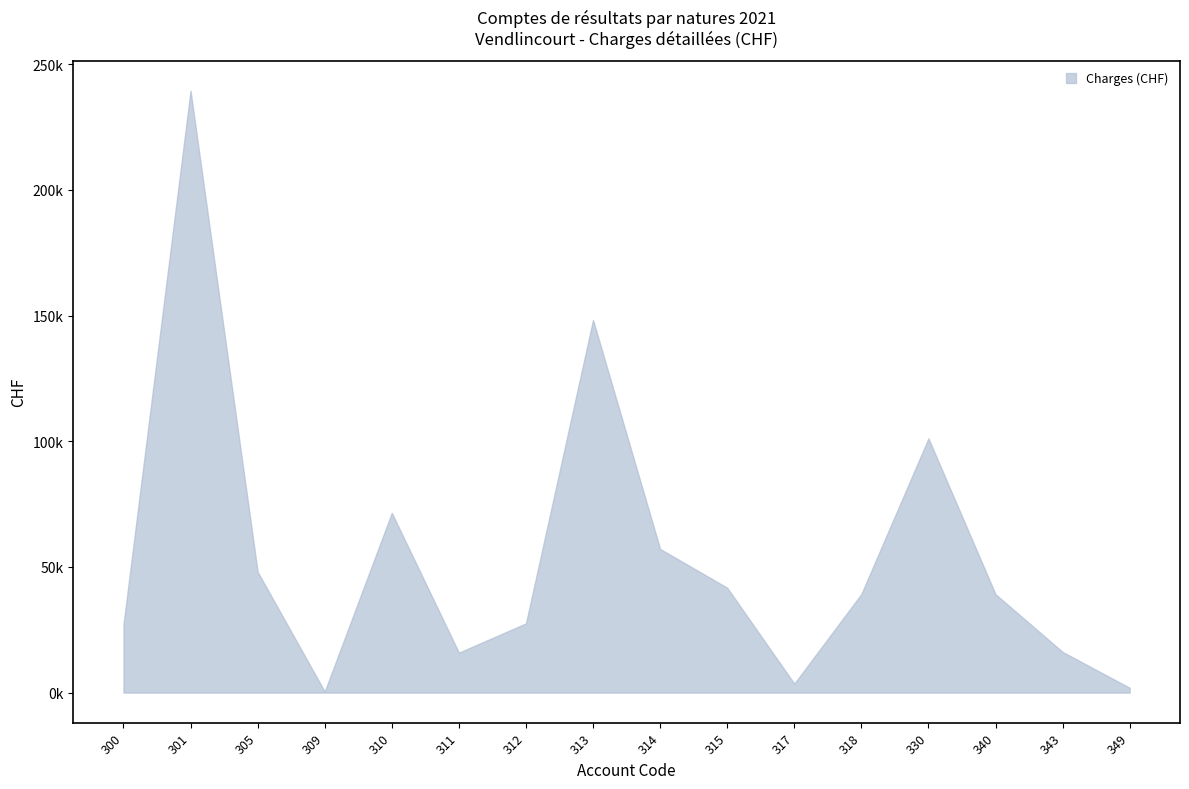

What is the value of the upper point at the 10th from the left?

41709.5